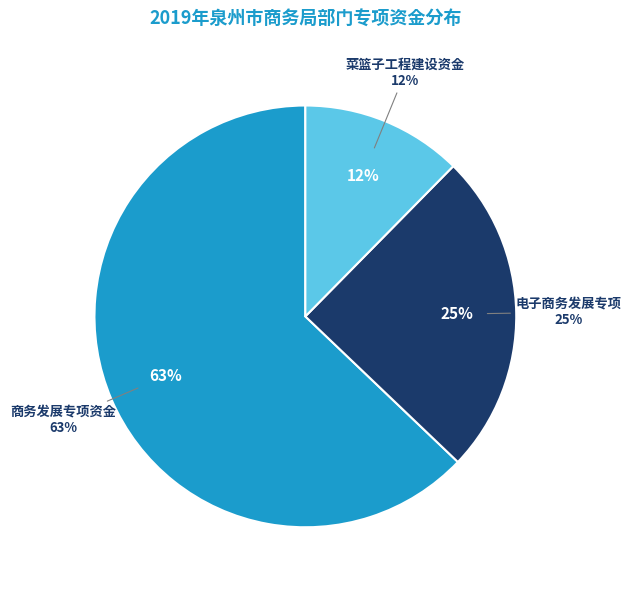

What is the majority slice?

商务发展专项资金